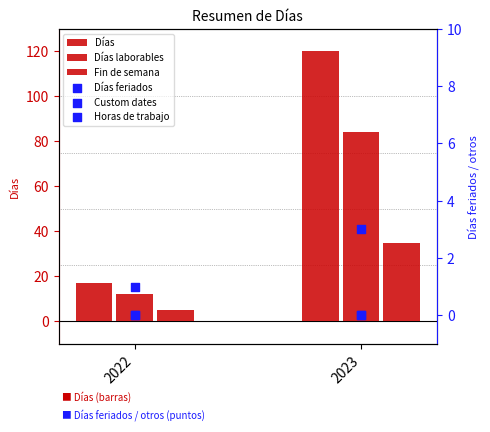

Which series contains the highest Y value?

Días